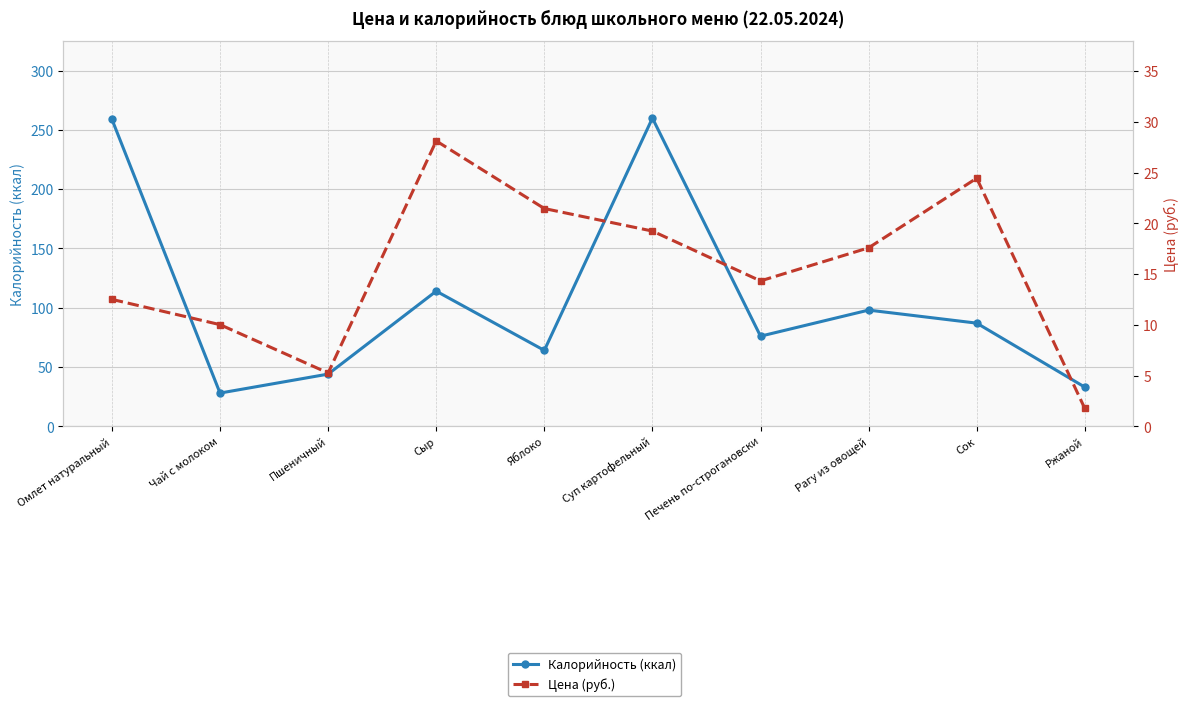

True or false: Калорийность (ккал) and Цена (руб.) intersect in this chart.

False